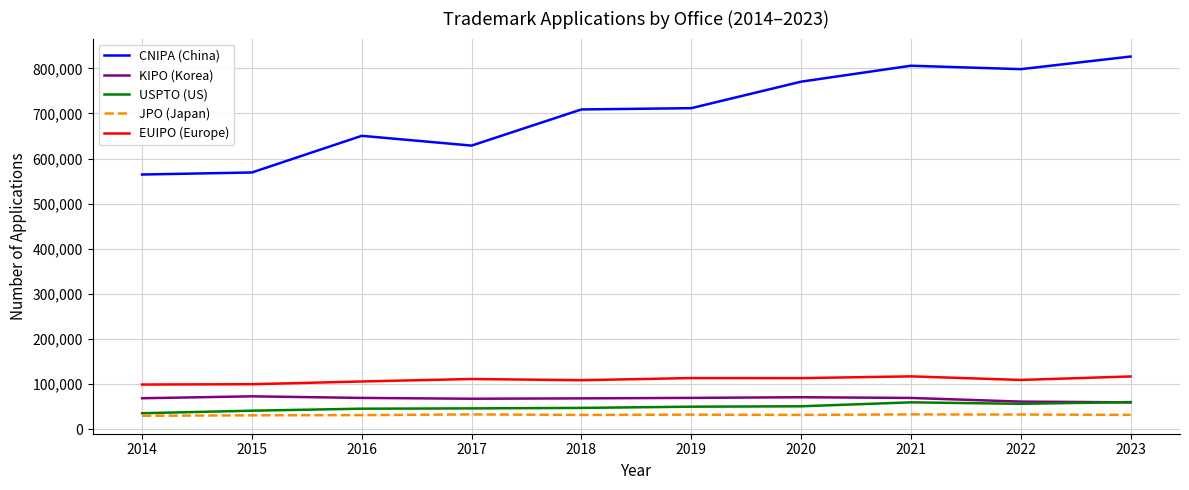

True or false: JPO (Japan) and EUIPO (Europe) intersect in this chart.

False